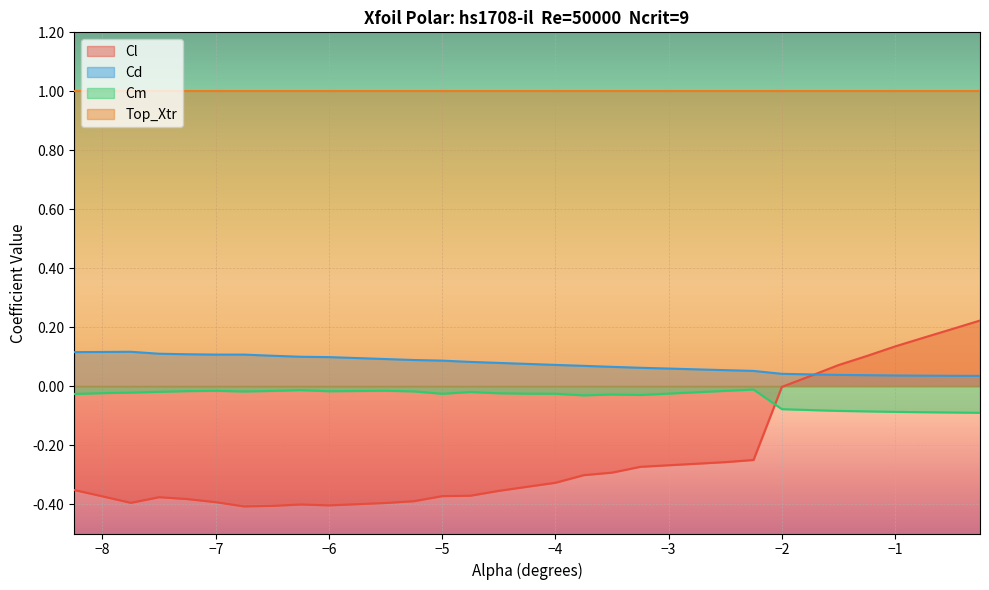

At −1, list the series in order from largest to smallest.

Top_Xtr, Cl, Cd, Cm